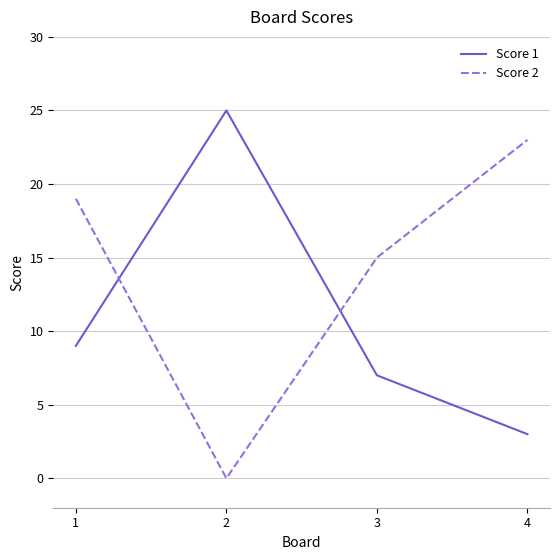

Which series has the largest total across all categories?

Score 2